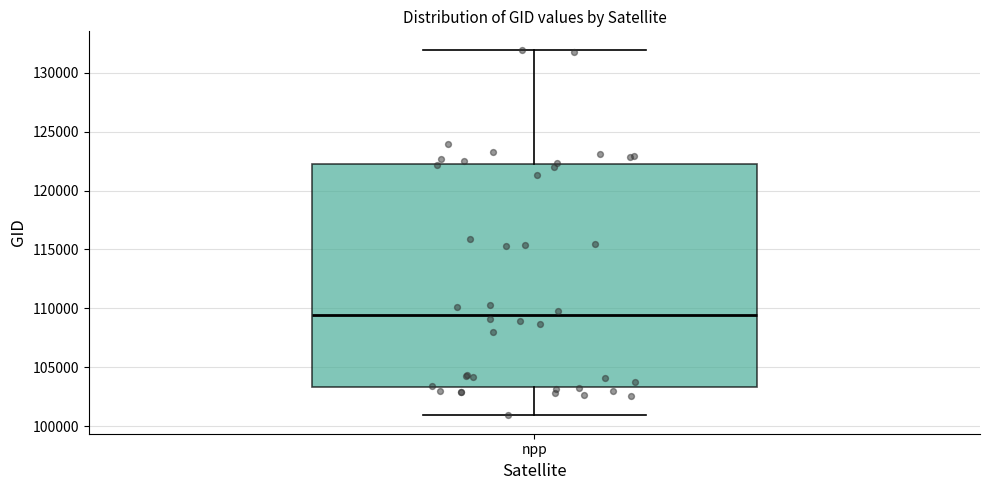

Transcribe this box plot: give where the median line is, the range the box spans, and where the two whiskers end, as read against the y-axis. The values are not printed on the chart, so give them approximately, as read against the axis.

median 109500, box 103500 to 122000, whiskers 101000 to 132000